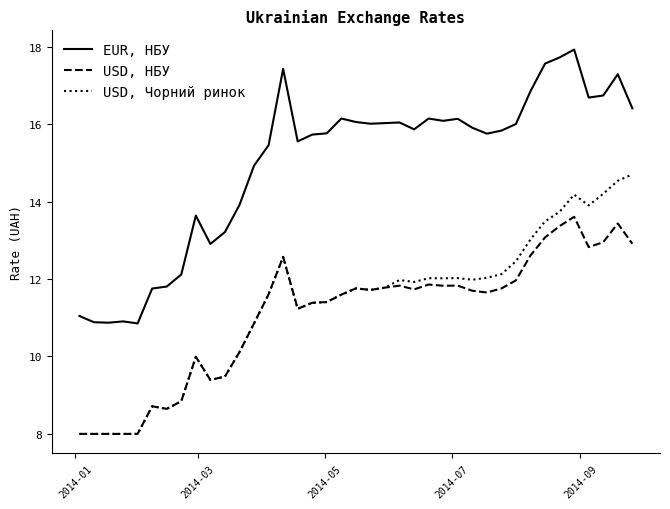

What is the smallest value displayed?

8.0